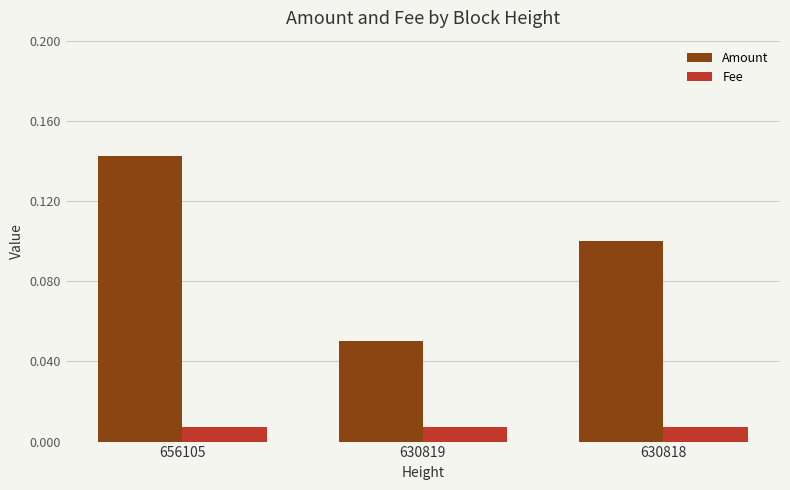

What are all the series names shown in the legend?

Amount, Fee